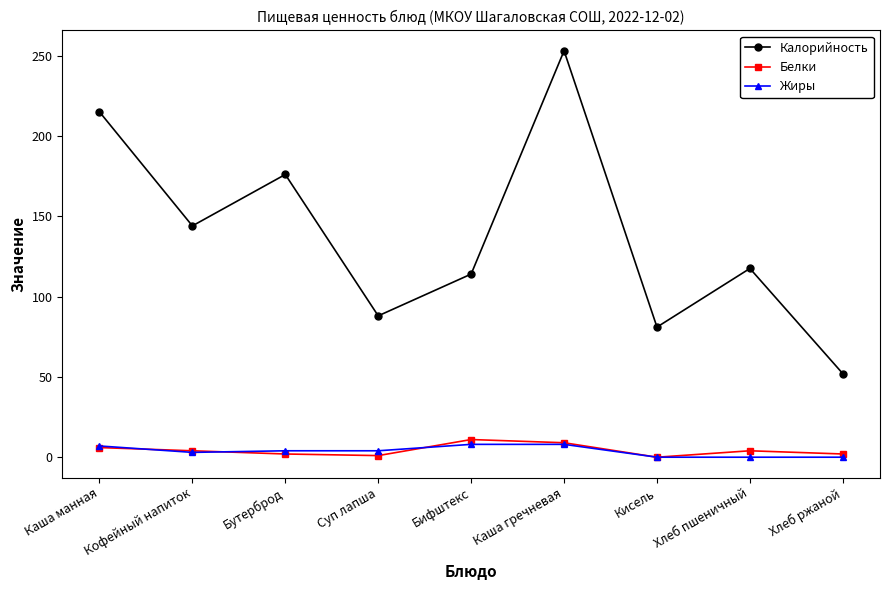

Is it true that Калорийность equals 215.0 at Каша манная?

True